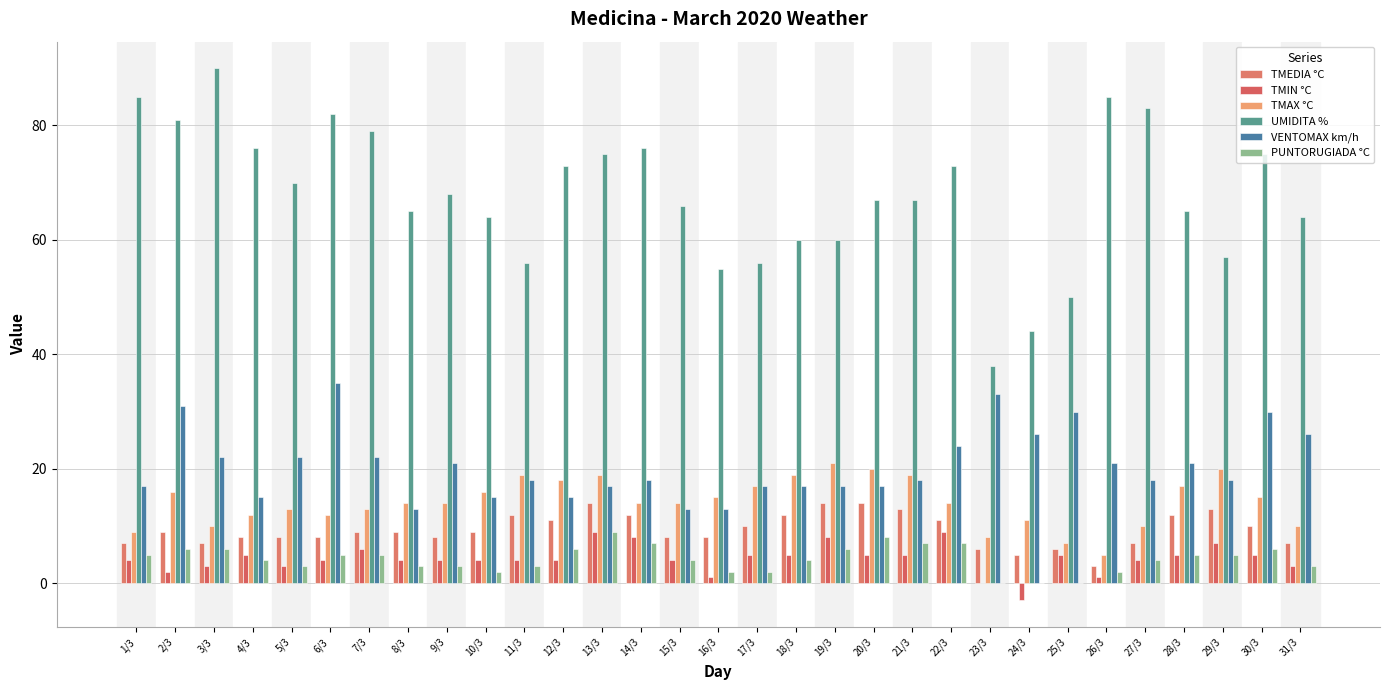

Is the value of TMEDIA °C at 30/3 greater than the value of VENTOMAX km/h at 23/3?

No